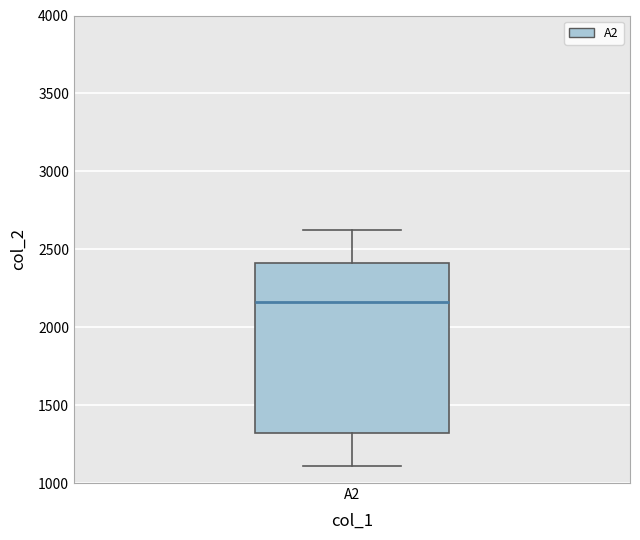

Where is the upper edge of the box for A2 on the y-axis? The values are not printed on the chart, so give them approximately, as read against the axis.

2400